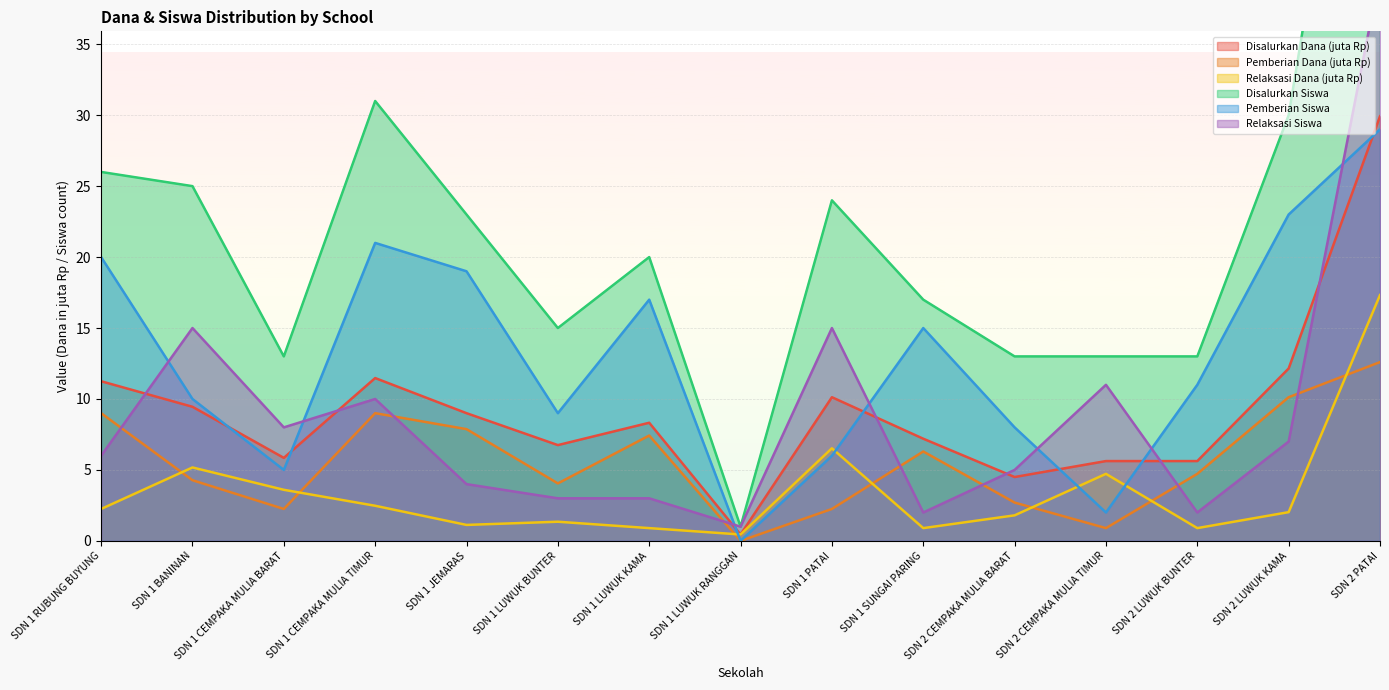

In Pemberian (Siswa), how many points are higher than both neighbors (excluding endpoints)?

3